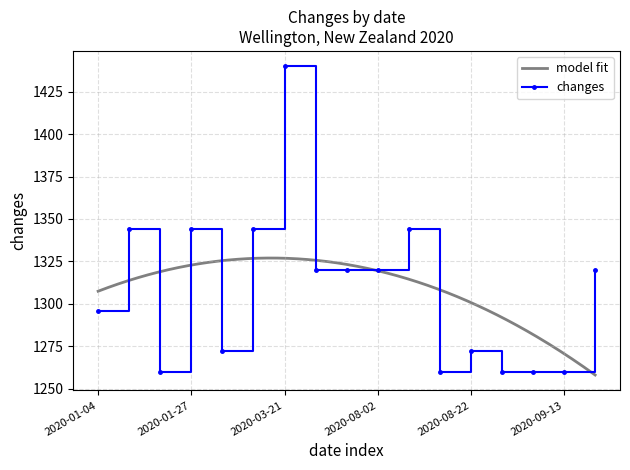

At which category does the chart reach its peak across all series?

2020-03-21